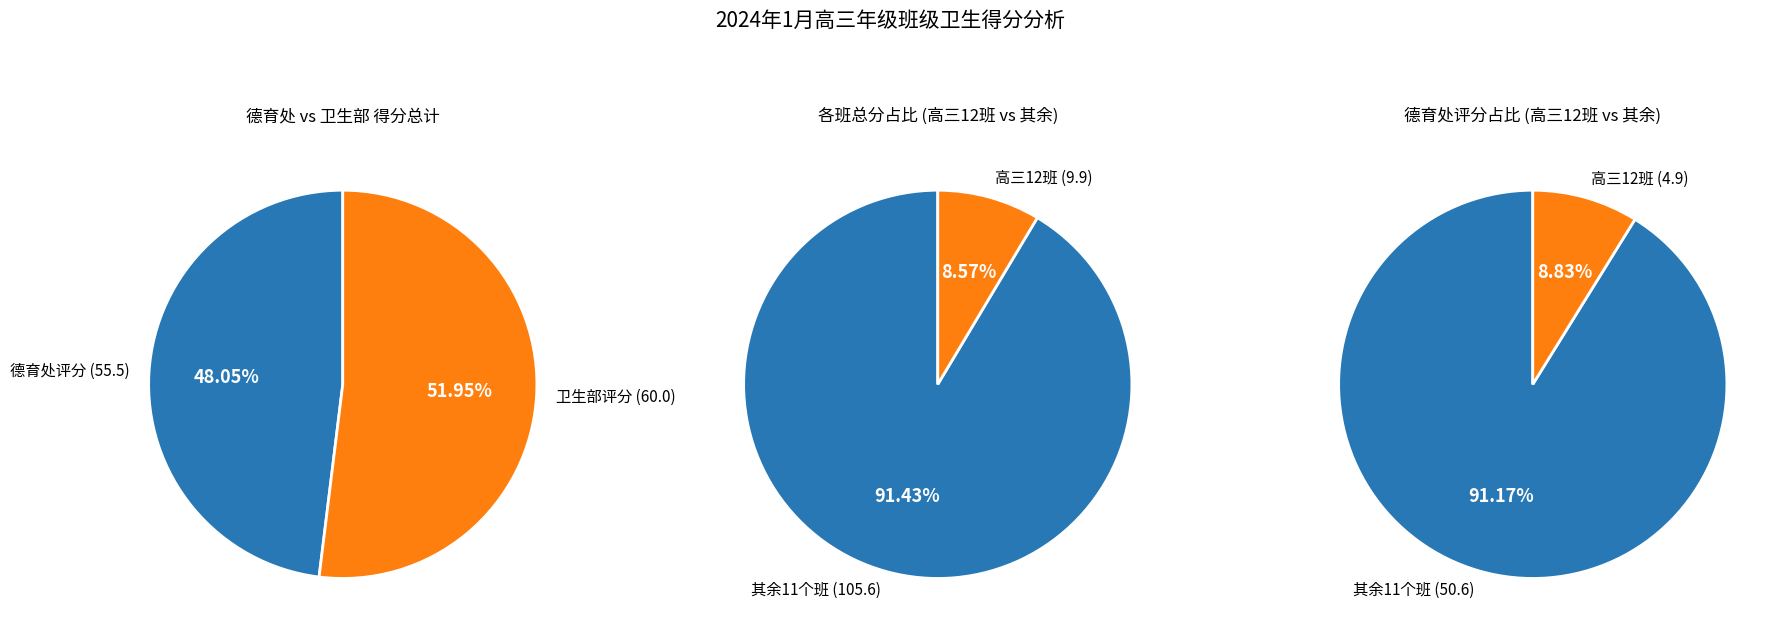

Does 高三12班 represent more than half of the total?

No